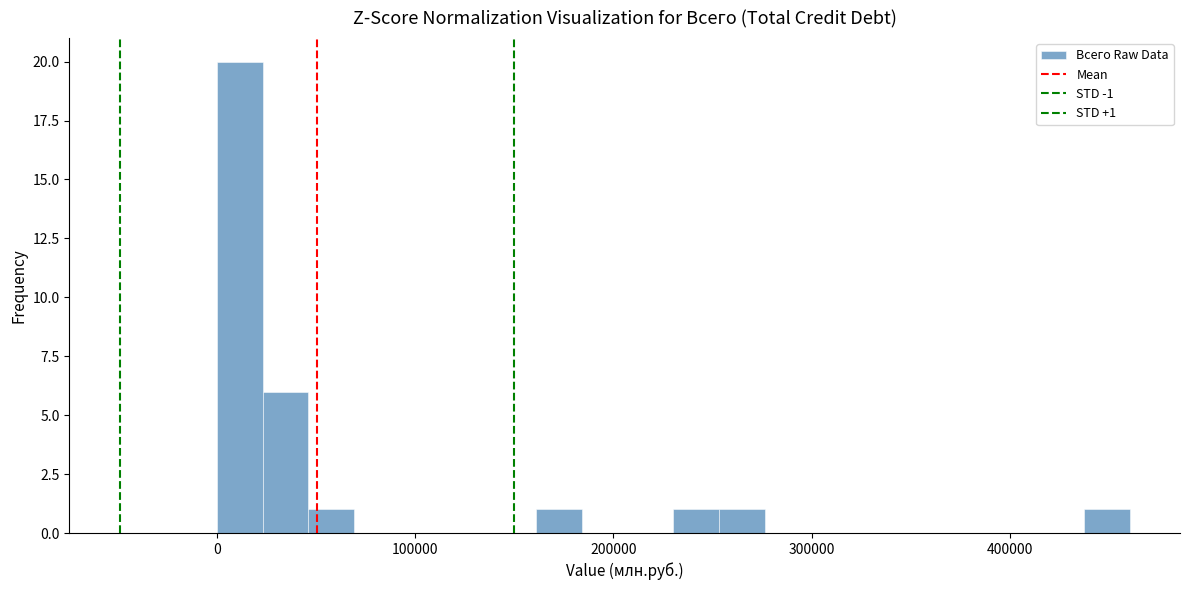

Around what value on the x-axis is the tallest bar? Give the approximate position of its centre, as read against the axis.

10000